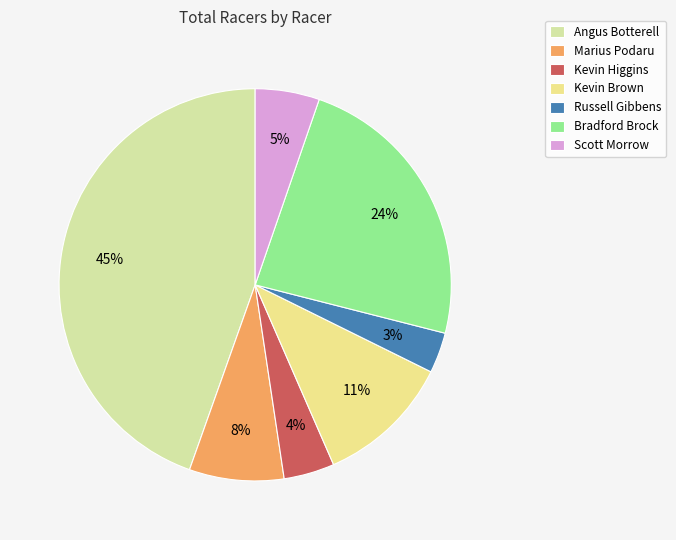

What percentage do Kevin Higgins and Marius Podaru together represent?

11.1%